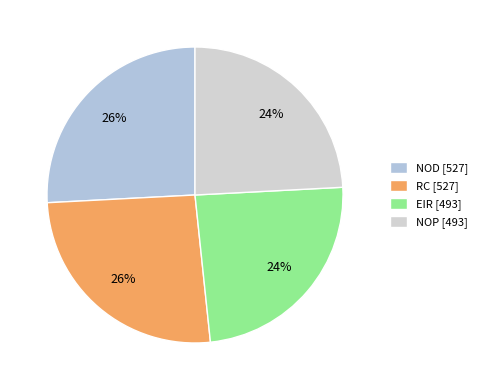

True or false: EIR accounts for 12% of the total.

False